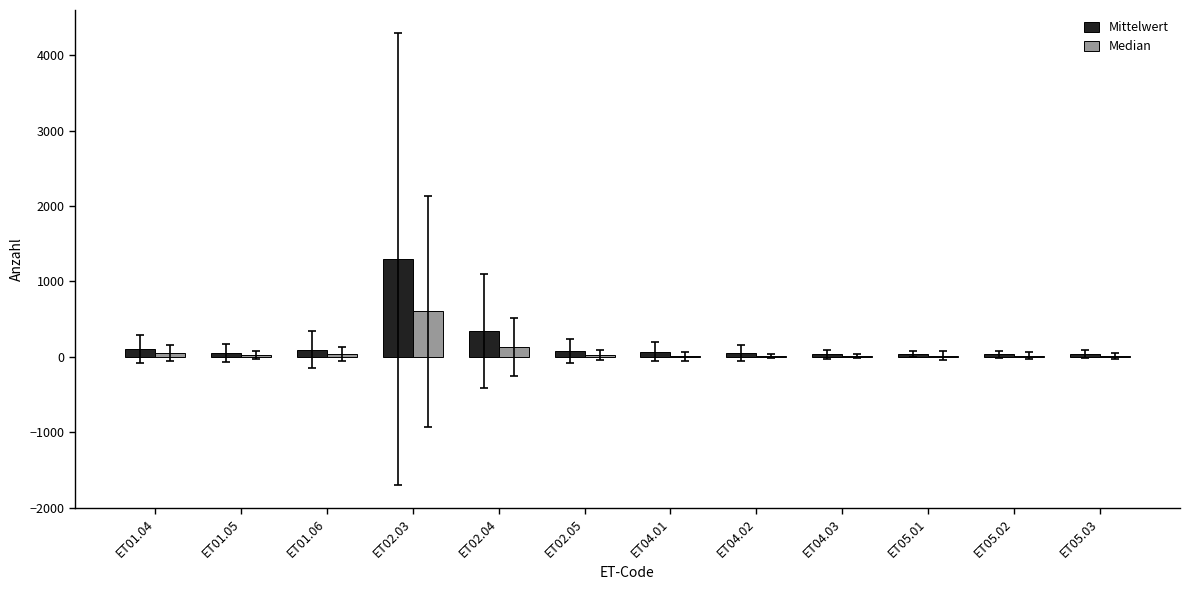

Which series changed the most between ET02.03 and ET04.01?

Mittelwert